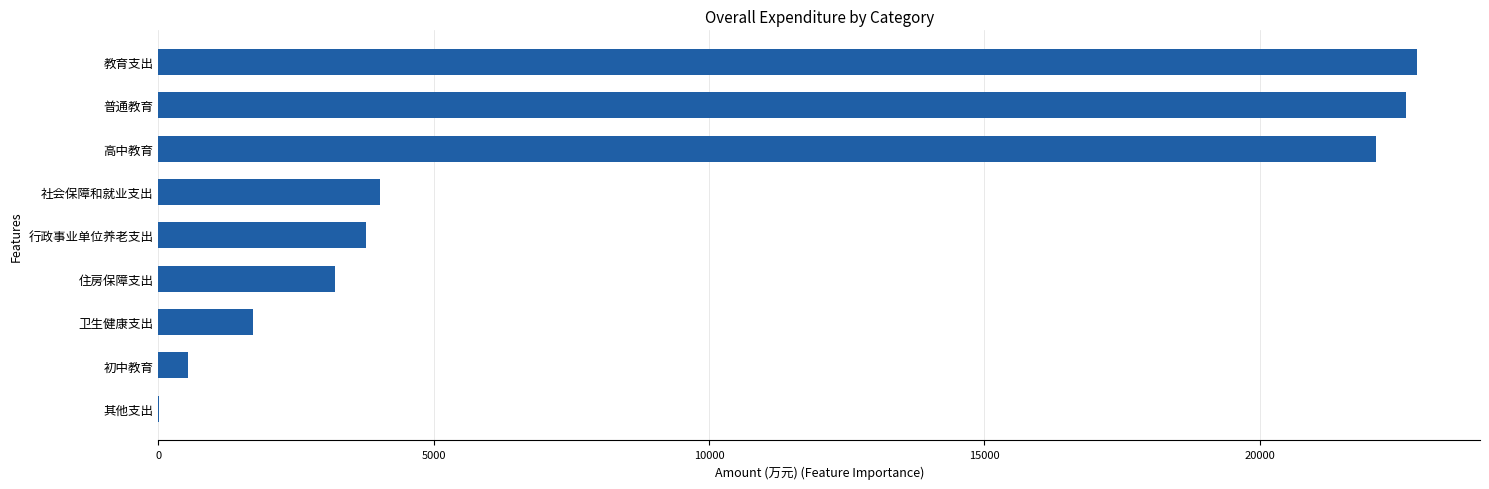

What is the sum of all values?

80904.1